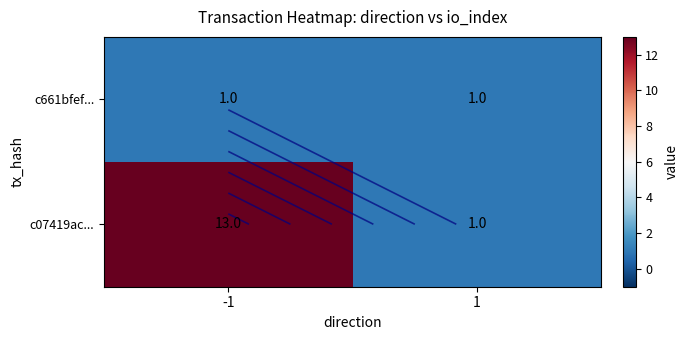

List the series in order of their peak value, highest first.

c07419ac..., c661bfef...